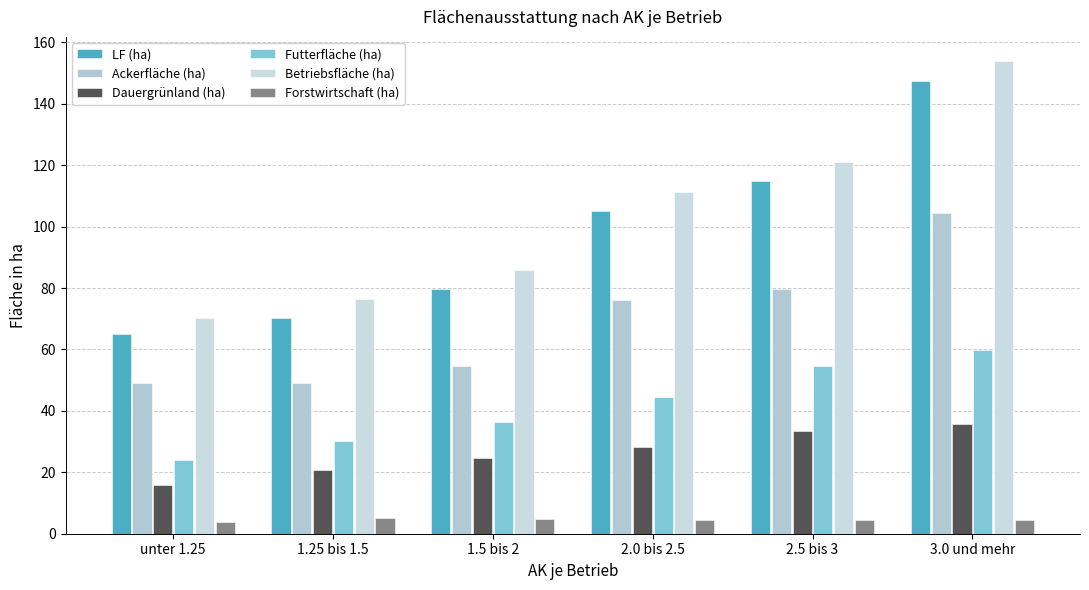

What is the total value across all series at 1.5 bis 2?

286.2